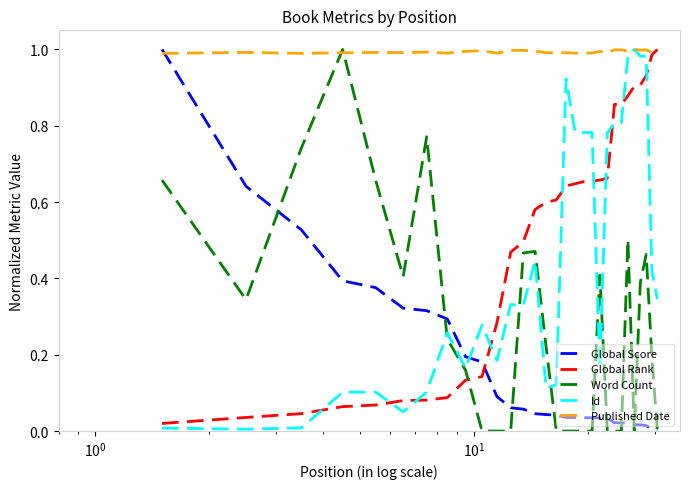

Which series has the largest total across all categories?

Published Date